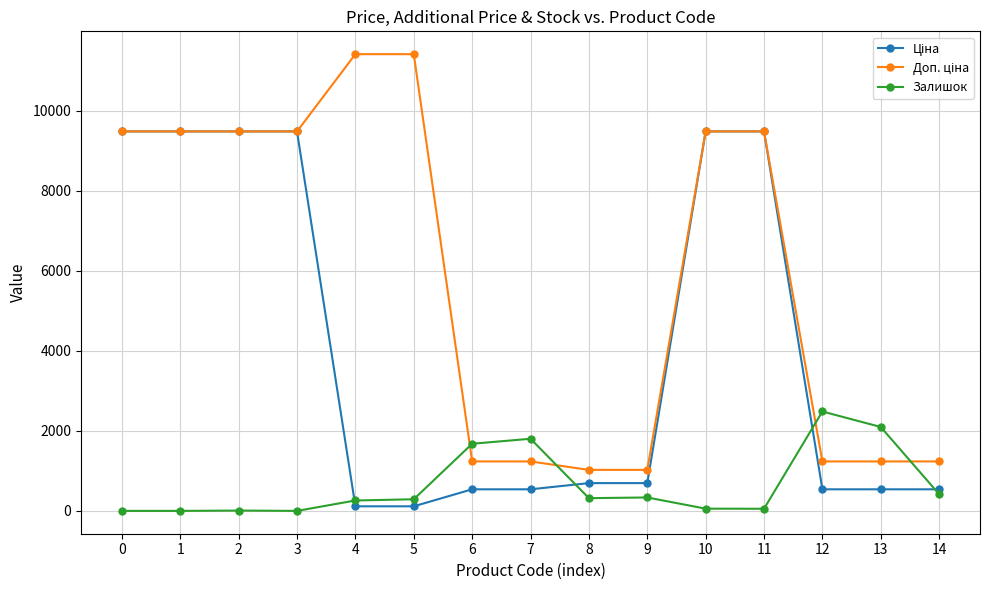

Does the chart have visible grid lines?

Yes